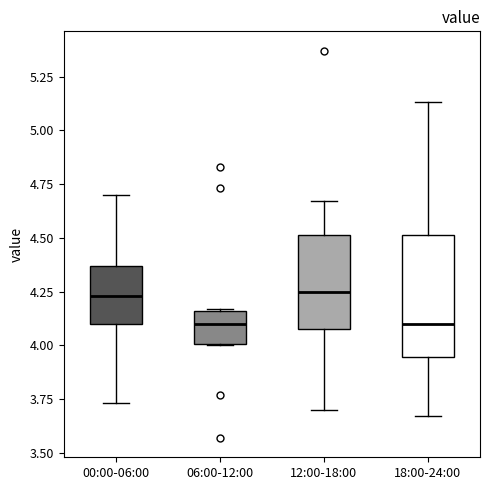

Reading left to right, transcribe this box plot: for each box, give where its median line is, the range the box spans, and where its two whiskers end, as read against the y-axis. The values are not printed on the chart, so give them approximately, as read against the axis.

00:00-06:00: median 4.25, box 4.10 to 4.35, whiskers 3.75 to 4.70
06:00-12:00: median 4.10, box 4.00 to 4.15, whiskers 4.00 to 4.15
12:00-18:00: median 4.25, box 4.10 to 4.50, whiskers 3.70 to 4.65
18:00-24:00: median 4.10, box 3.95 to 4.50, whiskers 3.65 to 5.15